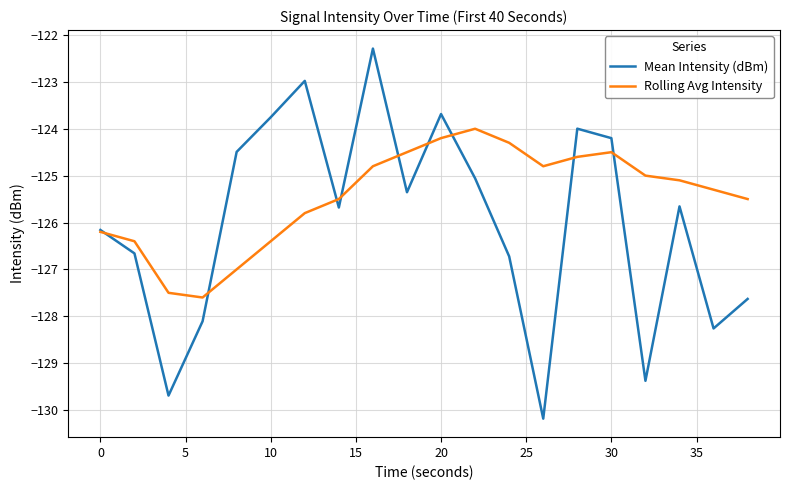

What are all the series names shown in the legend?

Mean Intensity (dBm), Rolling Avg Intensity